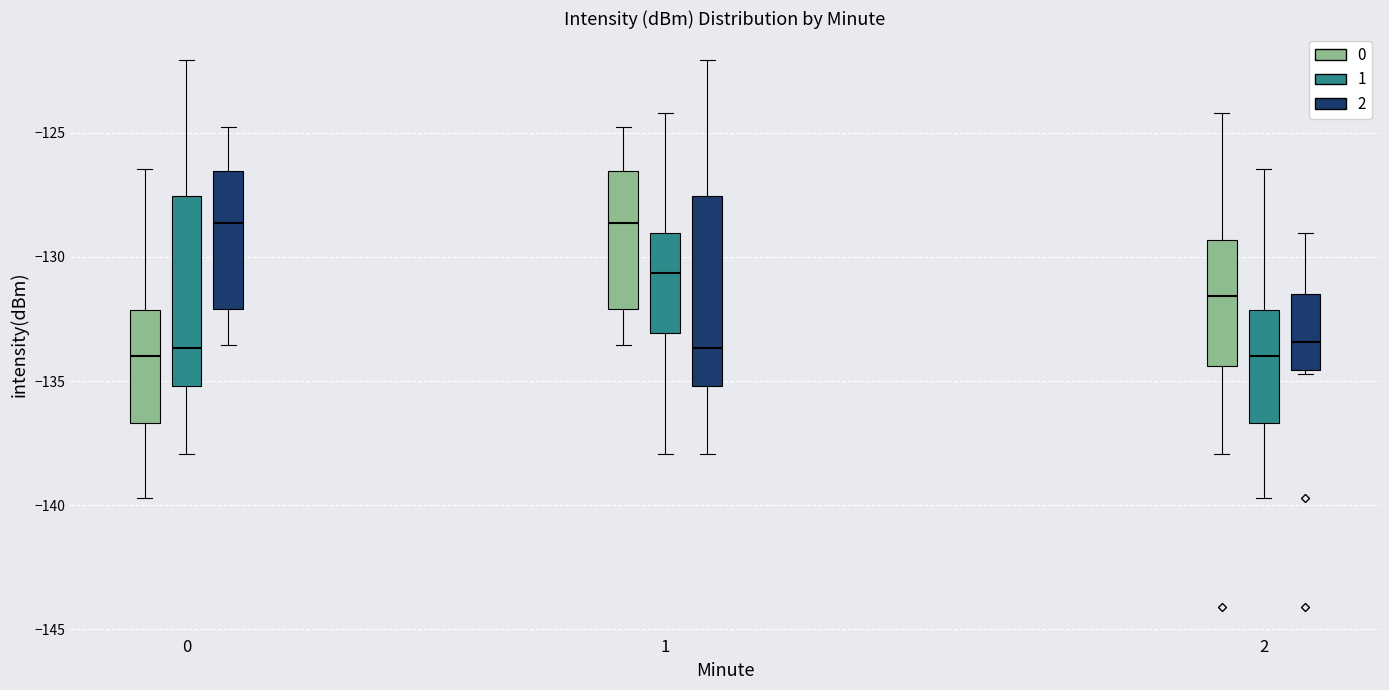

Reading left to right, read every box against the y-axis: the position of its median line, the range the box covers, and the ends of its whiskers. The values are not printed on the chart, so give them approximately, as read against the axis.

0 (0): median -134.0, box -136.5 to -132.0, whiskers -139.5 to -126.5
0 (1): median -133.5, box -135.0 to -127.5, whiskers -138.0 to -122.0
0 (2): median -128.5, box -132.0 to -126.5, whiskers -133.5 to -125.0
1 (0): median -128.5, box -132.0 to -126.5, whiskers -133.5 to -125.0
1 (1): median -130.5, box -133.0 to -129.0, whiskers -138.0 to -124.0
1 (2): median -133.5, box -135.0 to -127.5, whiskers -138.0 to -122.0
2 (0): median -131.5, box -134.5 to -129.5, whiskers -138.0 to -124.0
2 (1): median -134.0, box -136.5 to -132.0, whiskers -139.5 to -126.5
2 (2): median -133.5, box -134.5 to -131.5, whiskers -134.5 to -129.0